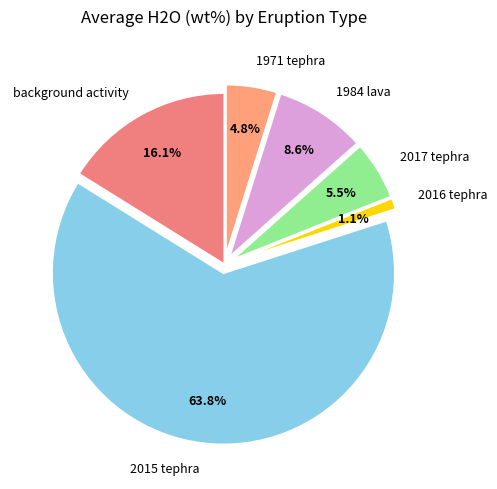

Is there any slice that represents more than half of the pie?

Yes